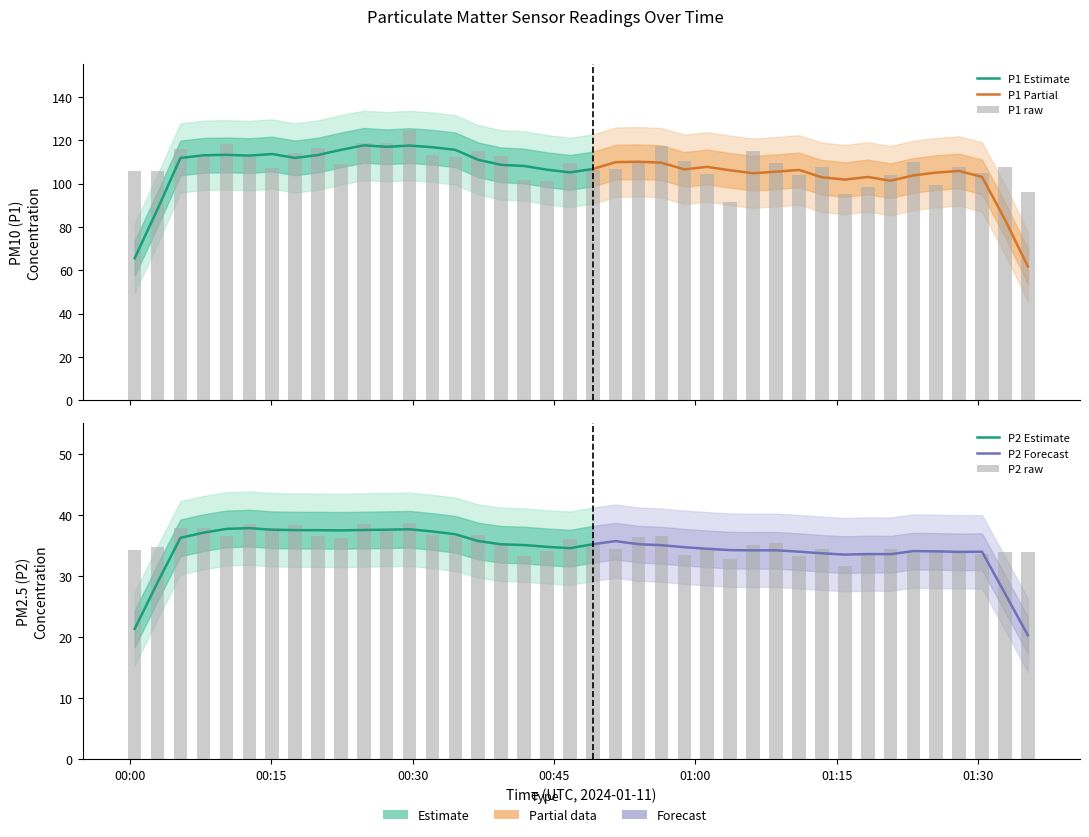

List the series in order of their peak value, highest first.

P1, P2